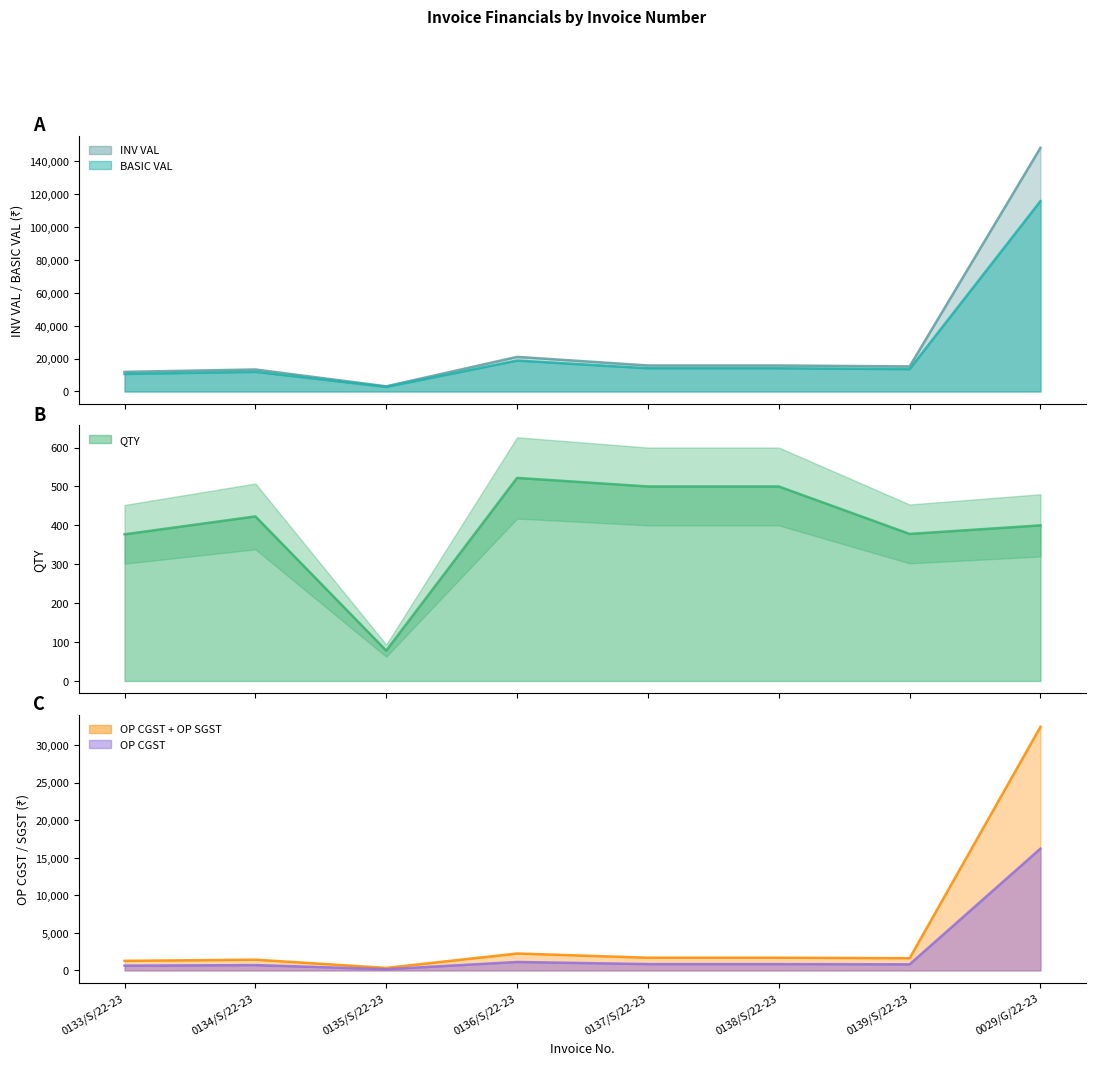

Is the value of BASIC VAL at 0138/S/22-23 greater than the value of QTY at 0133/S/22-23?

Yes